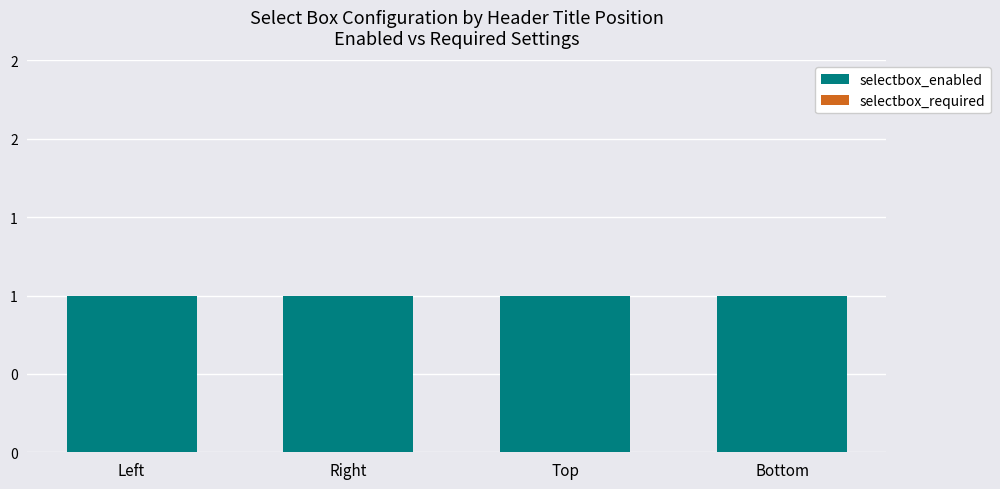

Reading left to right, extract all data points from this chart.

selectbox_enabled: 1	1	1	1
selectbox_required: 0	0	0	0